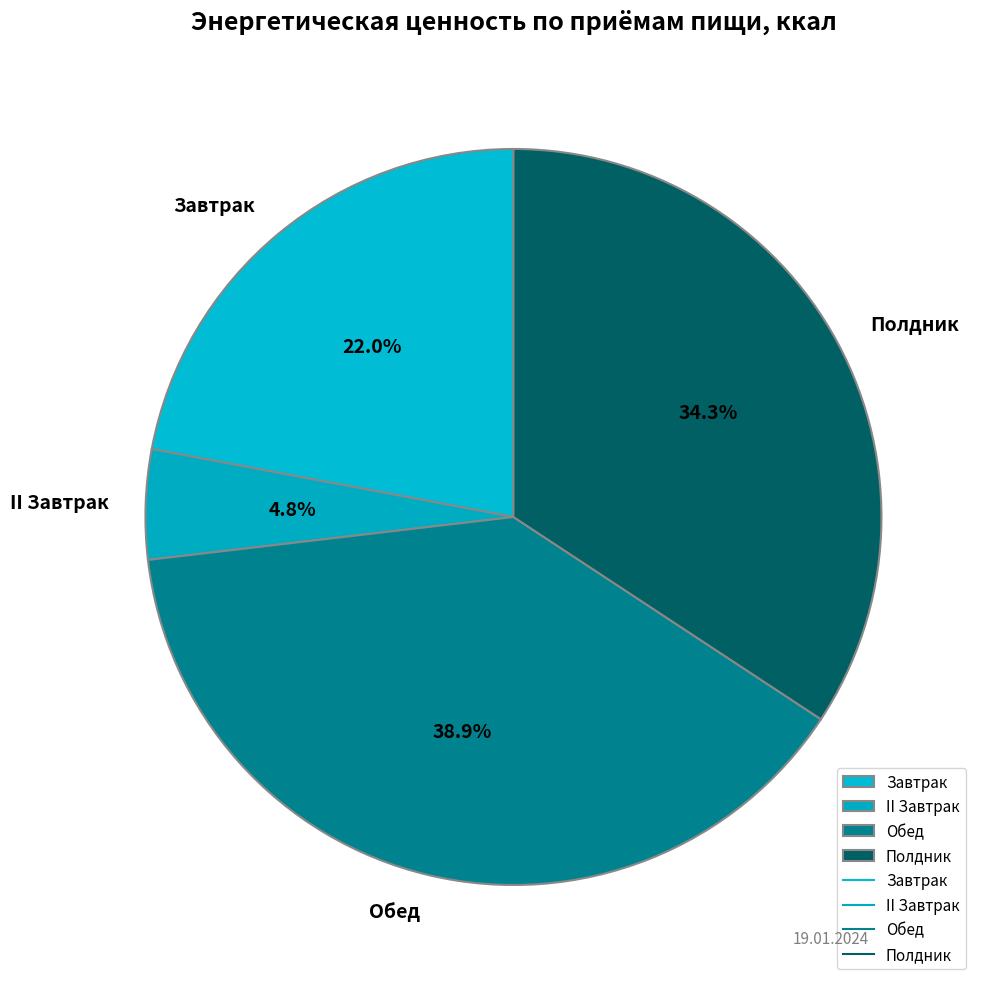

What is the ratio of the value at Обед to the value at Завтрак?

1.8